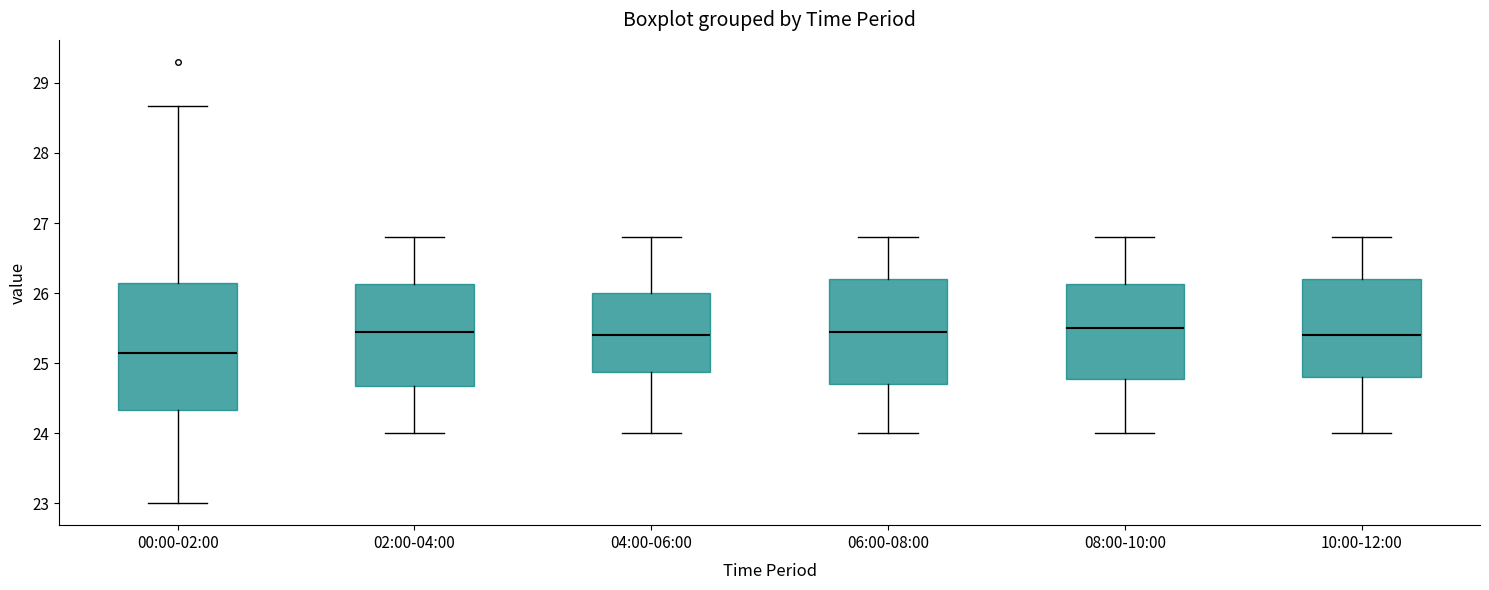

Reading left to right, read every box against the y-axis: the position of its median line, the range the box covers, and the ends of its whiskers. The values are not printed on the chart, so give them approximately, as read against the axis.

00:00-02:00: median 25.2, box 24.3 to 26.1, whiskers 23.0 to 28.7
02:00-04:00: median 25.5, box 24.7 to 26.1, whiskers 24.0 to 26.8
04:00-06:00: median 25.4, box 24.9 to 26.0, whiskers 24.0 to 26.8
06:00-08:00: median 25.5, box 24.7 to 26.2, whiskers 24.0 to 26.8
08:00-10:00: median 25.5, box 24.8 to 26.1, whiskers 24.0 to 26.8
10:00-12:00: median 25.4, box 24.8 to 26.2, whiskers 24.0 to 26.8